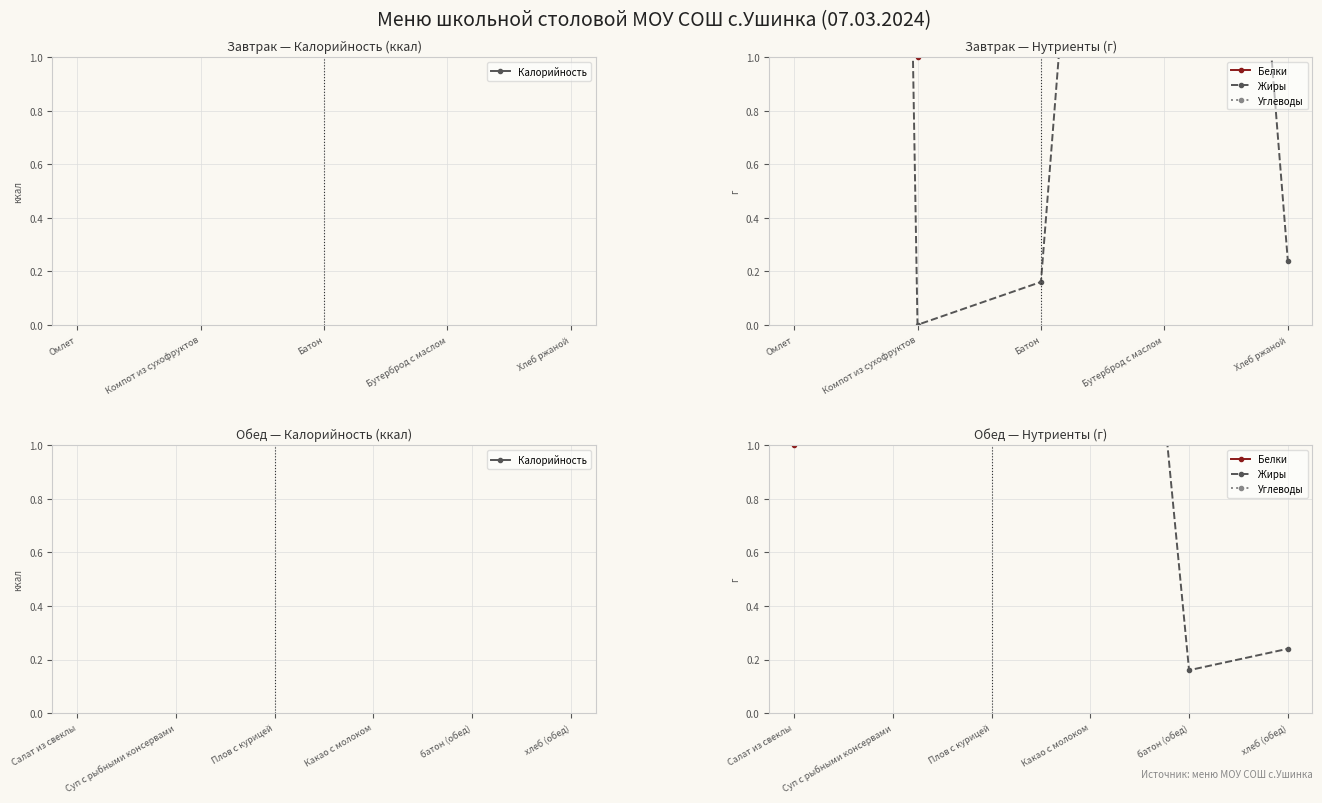

Is it true that Жиры equals 0.2 at батон (обед)?

True